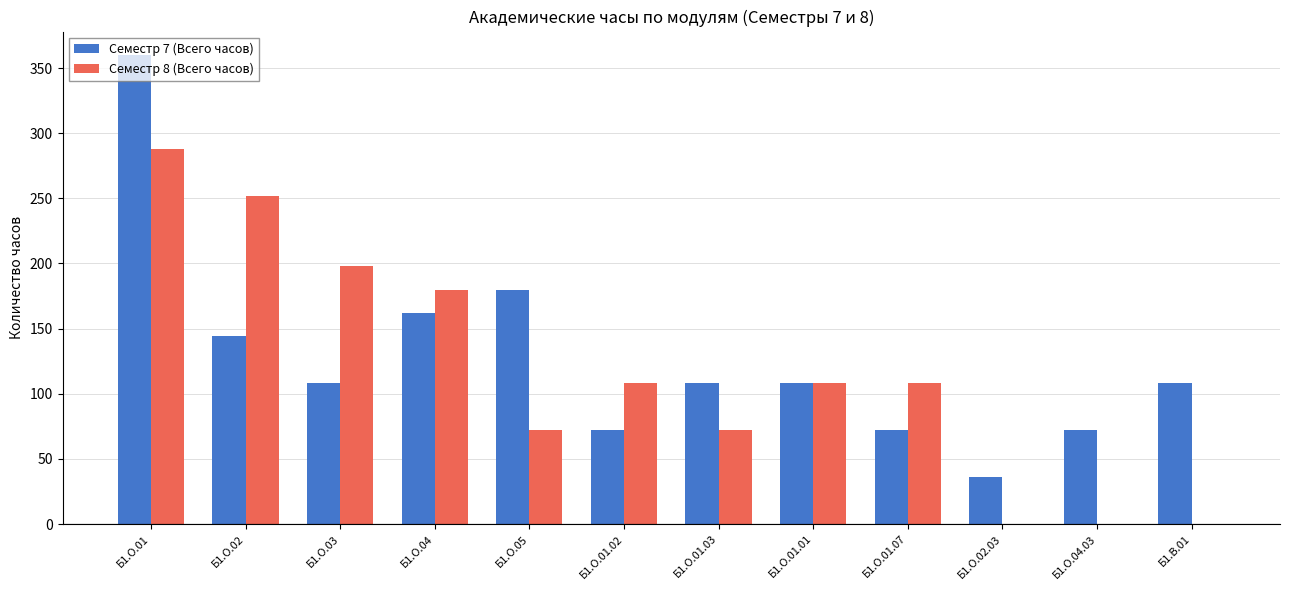

Which series changed the most between Б1.О.01.03 and Б1.О.01.01?

Семестр 8 (Всего часов)